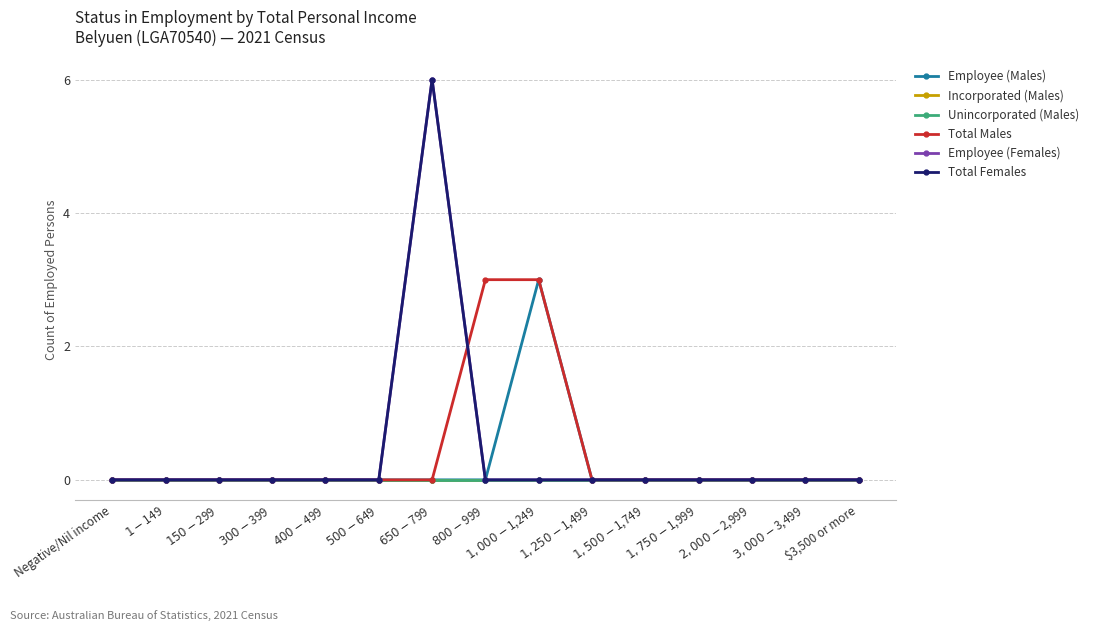

True or false: Total Males and Unincorporated (Males) cross at least once.

False